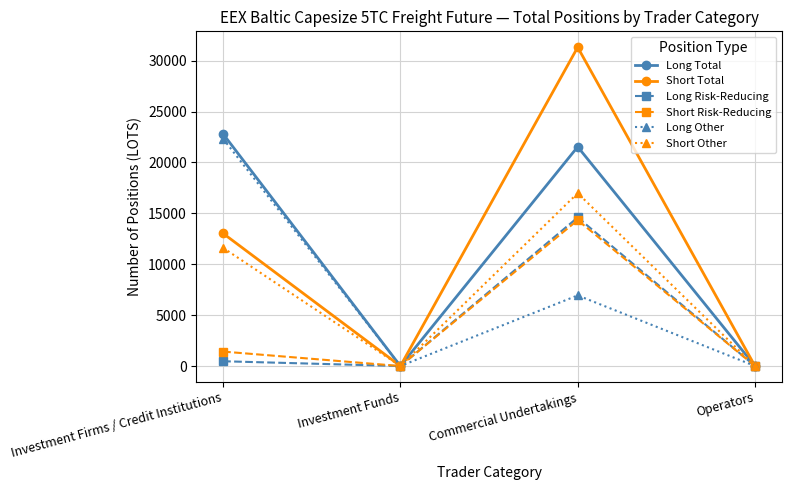

What is the greatest value displayed?

31318.9